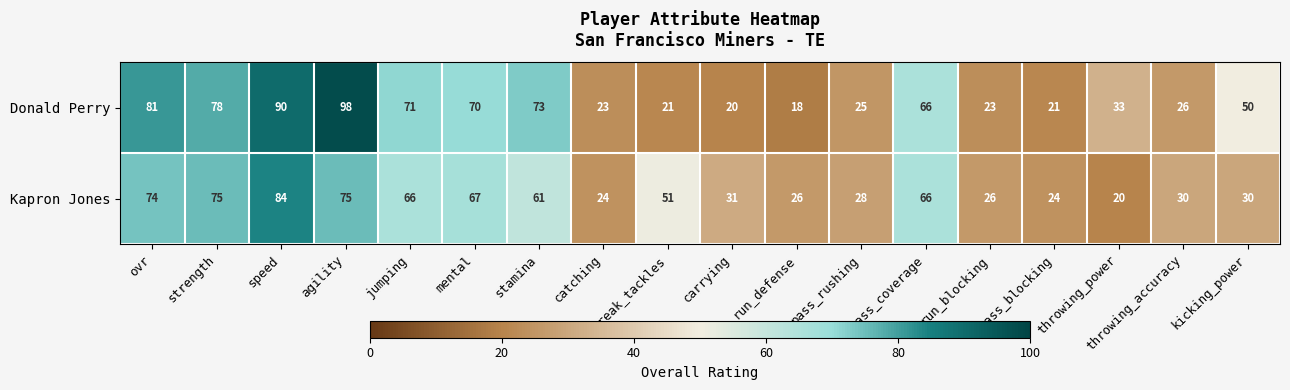

Which series has the largest range (max minus min)?

Donald Perry